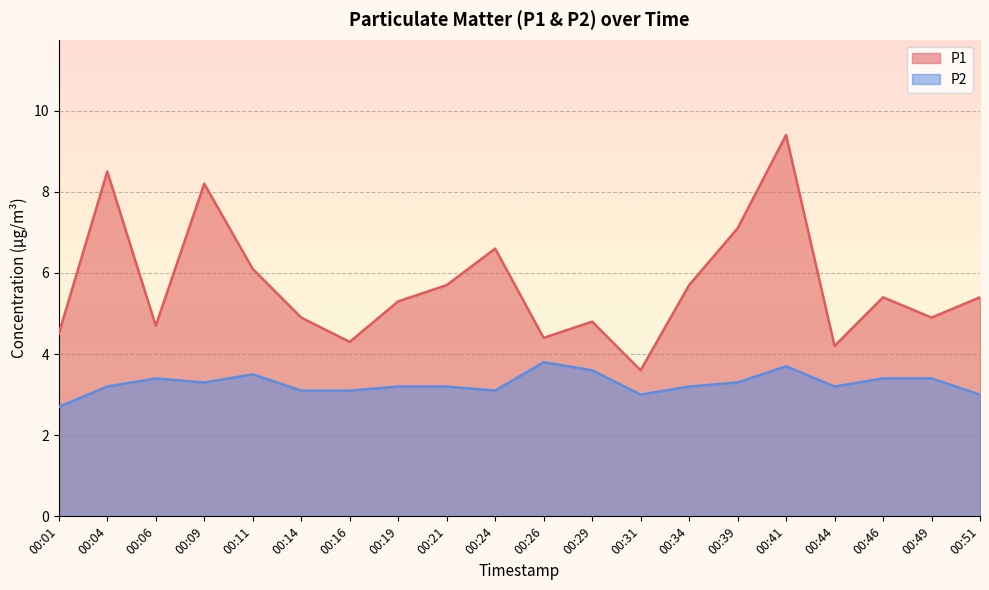

The P1 series shows 7.9 at 00:01. True or false?

False